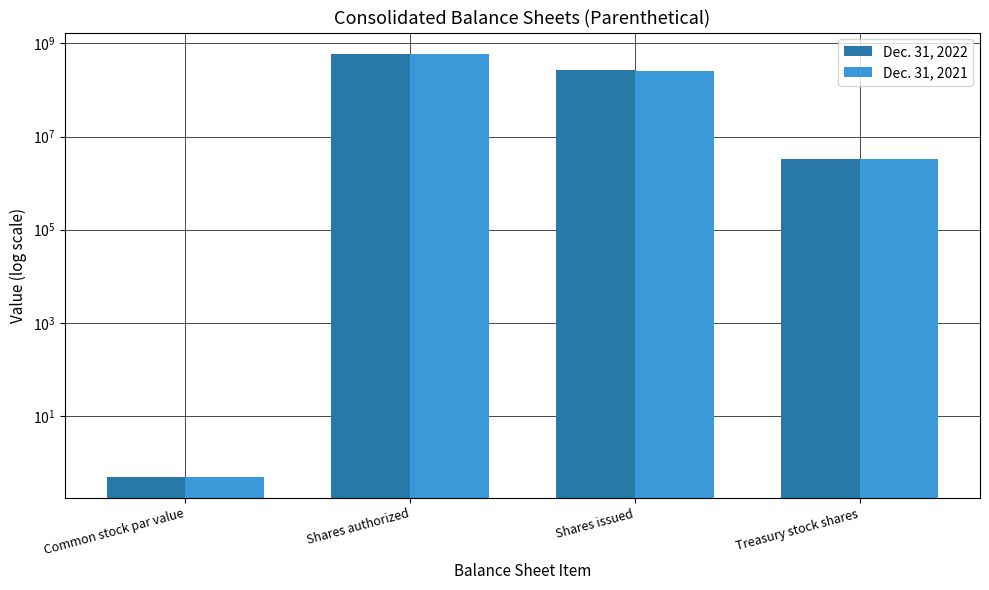

What is the minimum value shown in the chart?

0.5